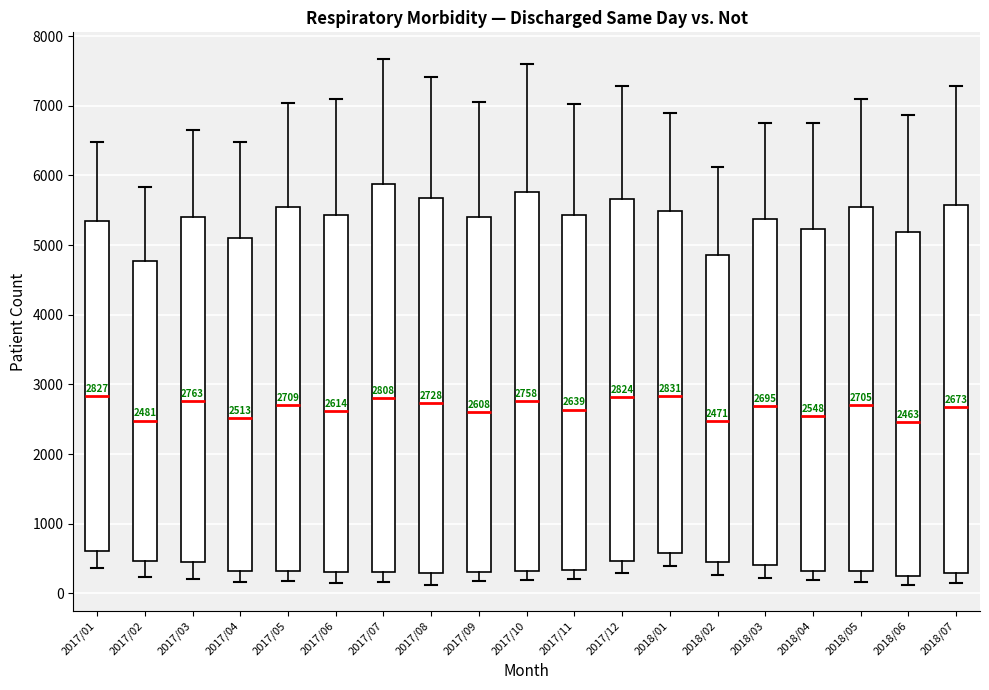

Comparing the boxes themselves (not the whiskers), which one is the tallest?

2017/07